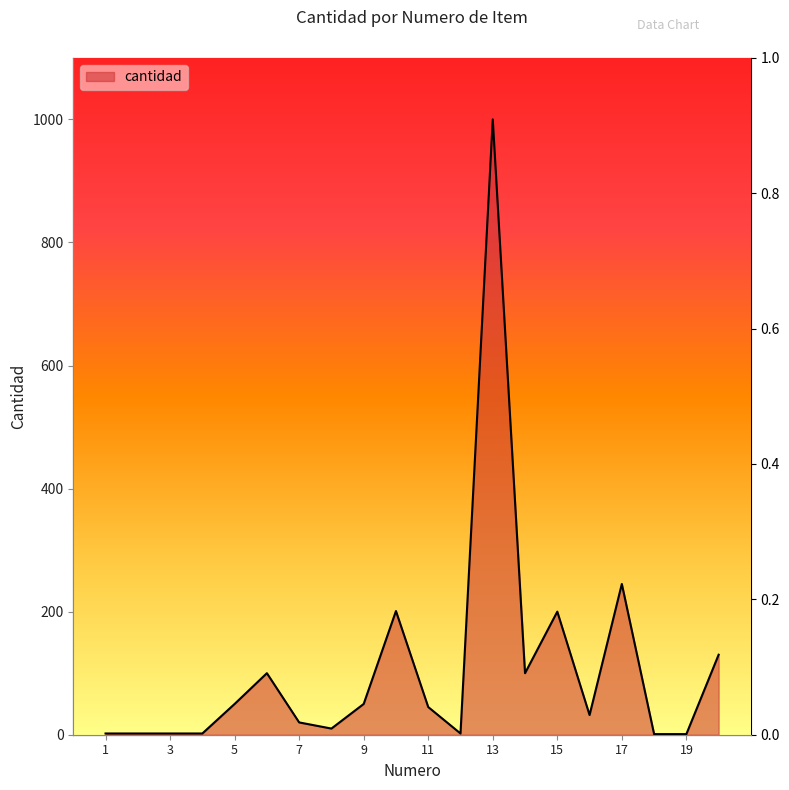

At which category does the chart reach its peak across all series?

13